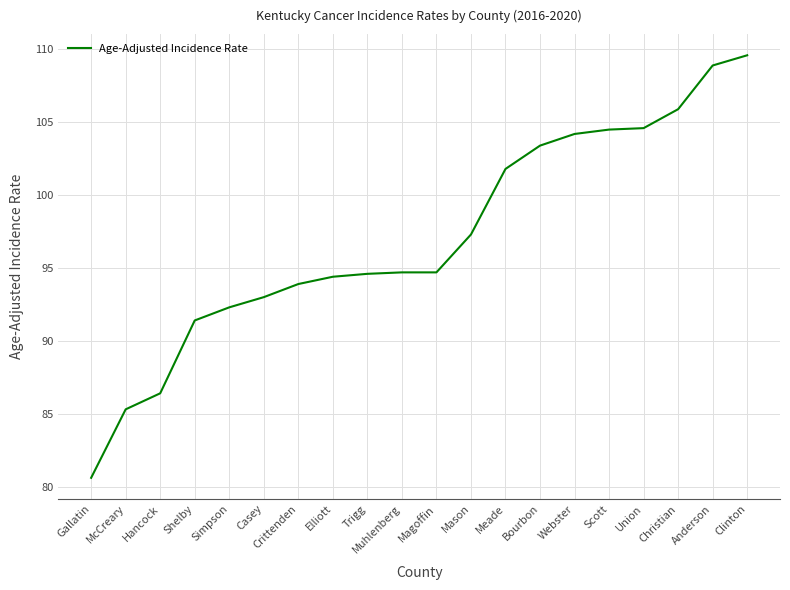

Is it true that the value at Hancock is 153.7?

False